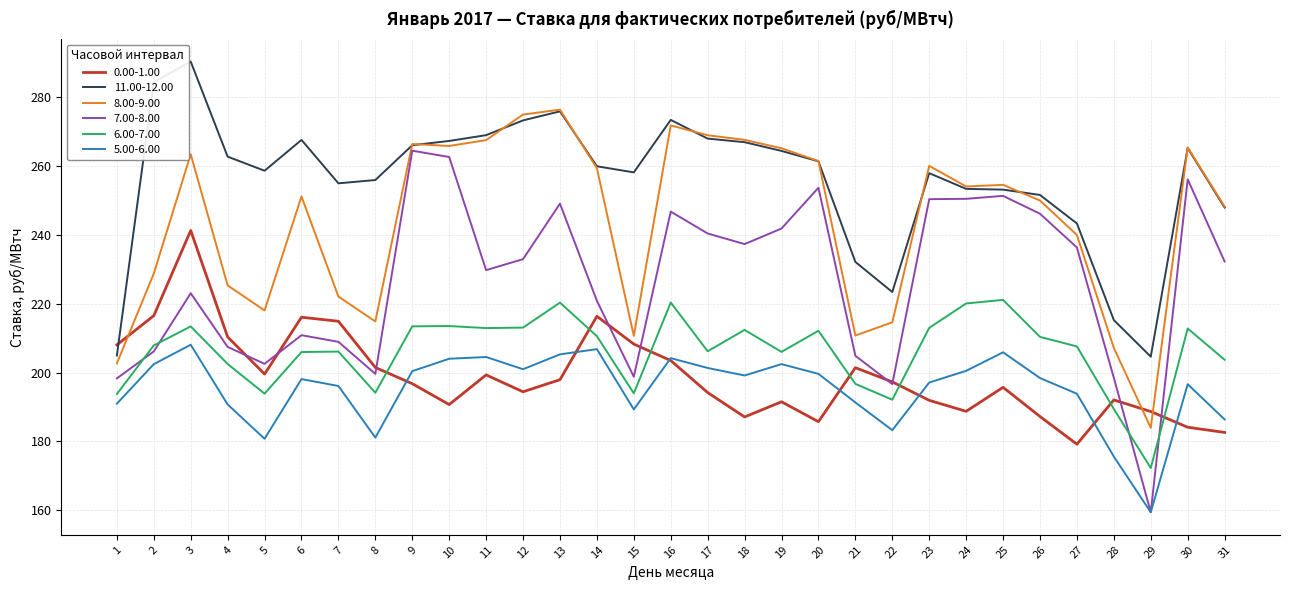

The 8.00-9.00 series shows 218.1 at 5. True or false?

True